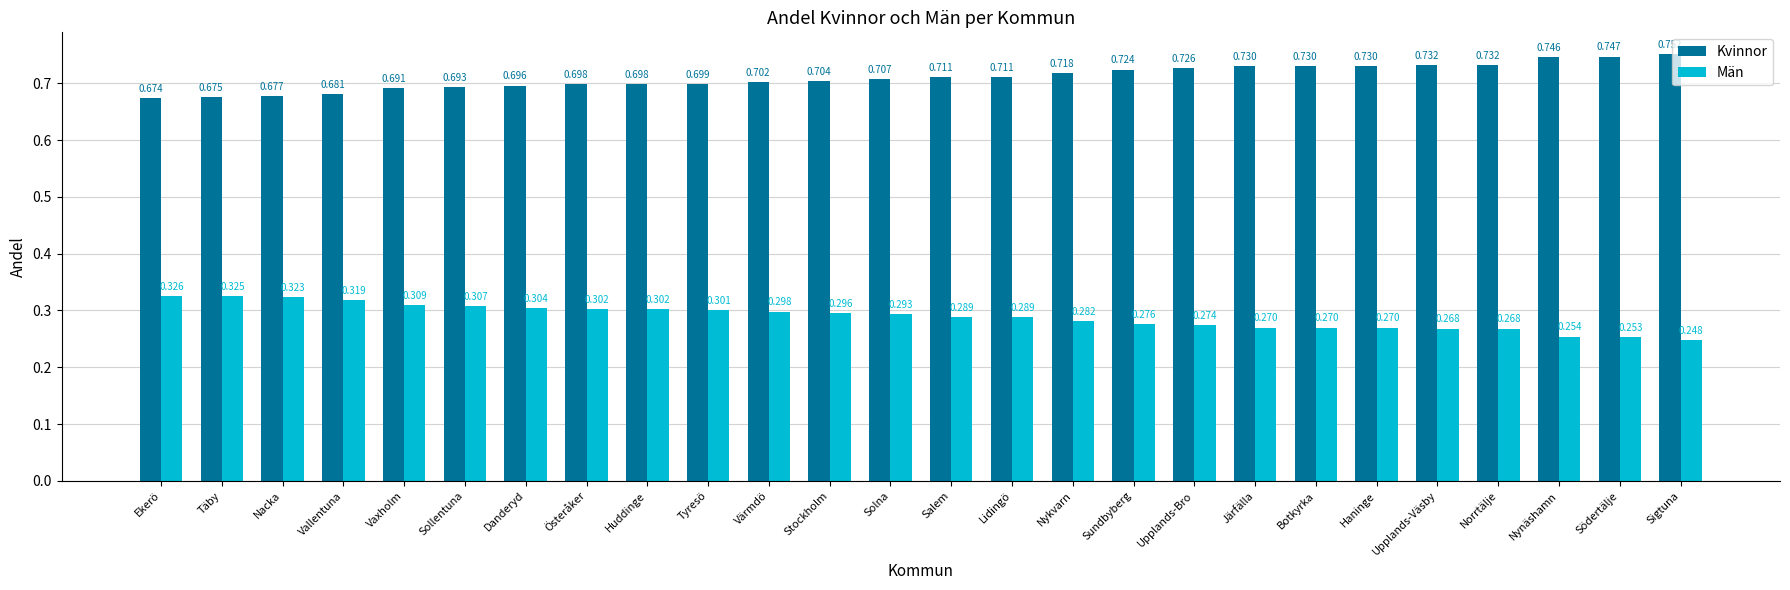

What is the sum of the Kvinnor values at Salem and Upplands-Bro?

1.4